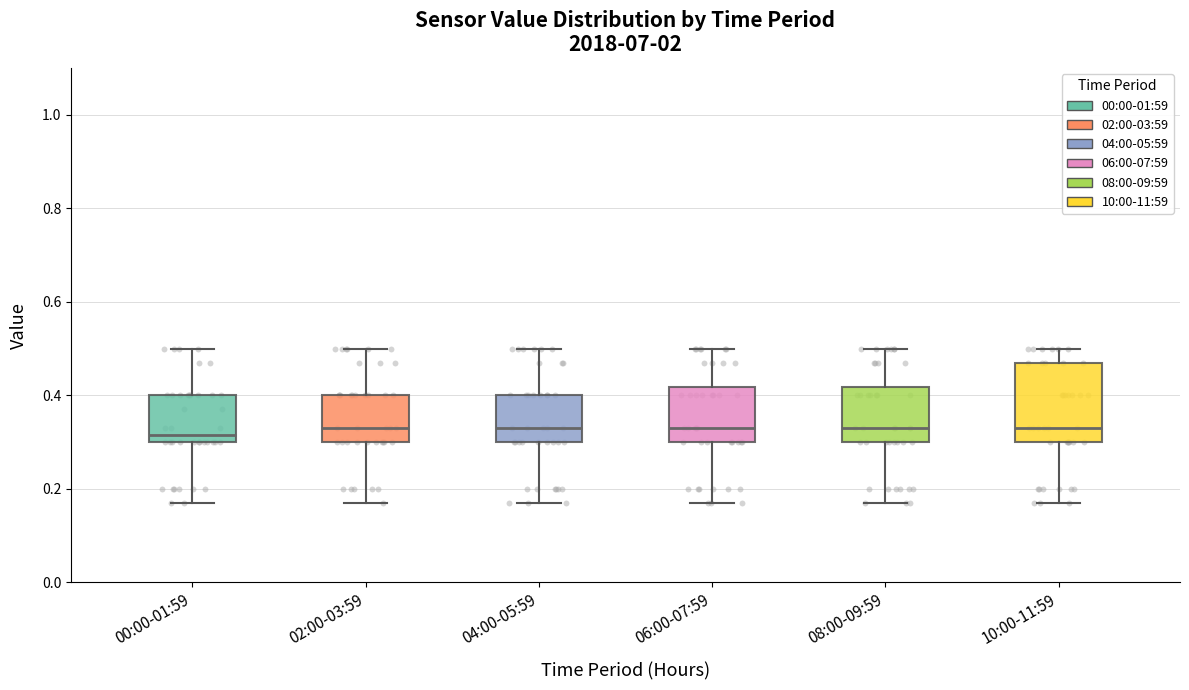

Where does the median line of the box for 02:00-03:59 sit on the y-axis? The values are not printed on the chart, so give them approximately, as read against the axis.

0.34